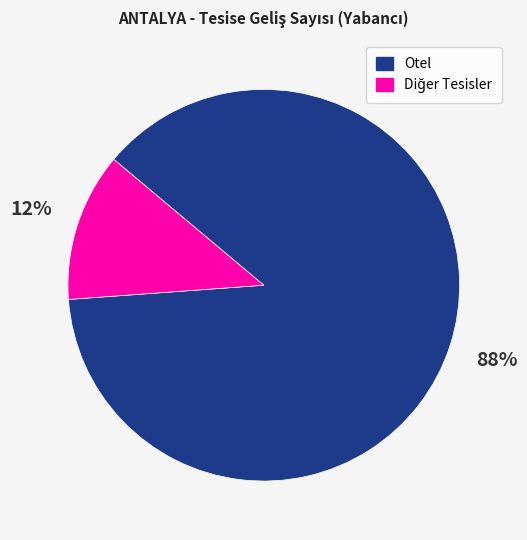

To the nearest percent, what portion does Otel represent?

88%